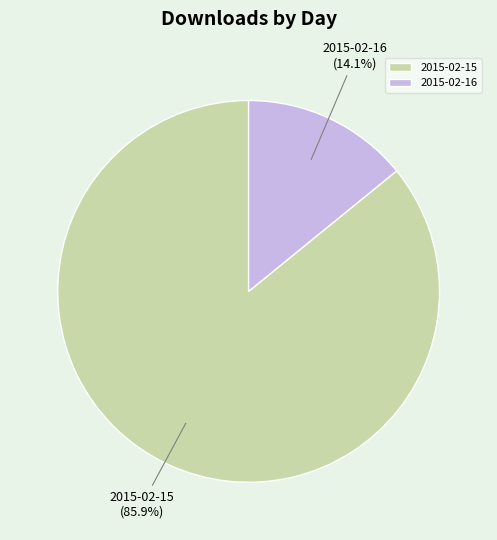

Is it true that 2015-02-15 is 86% of the pie?

True